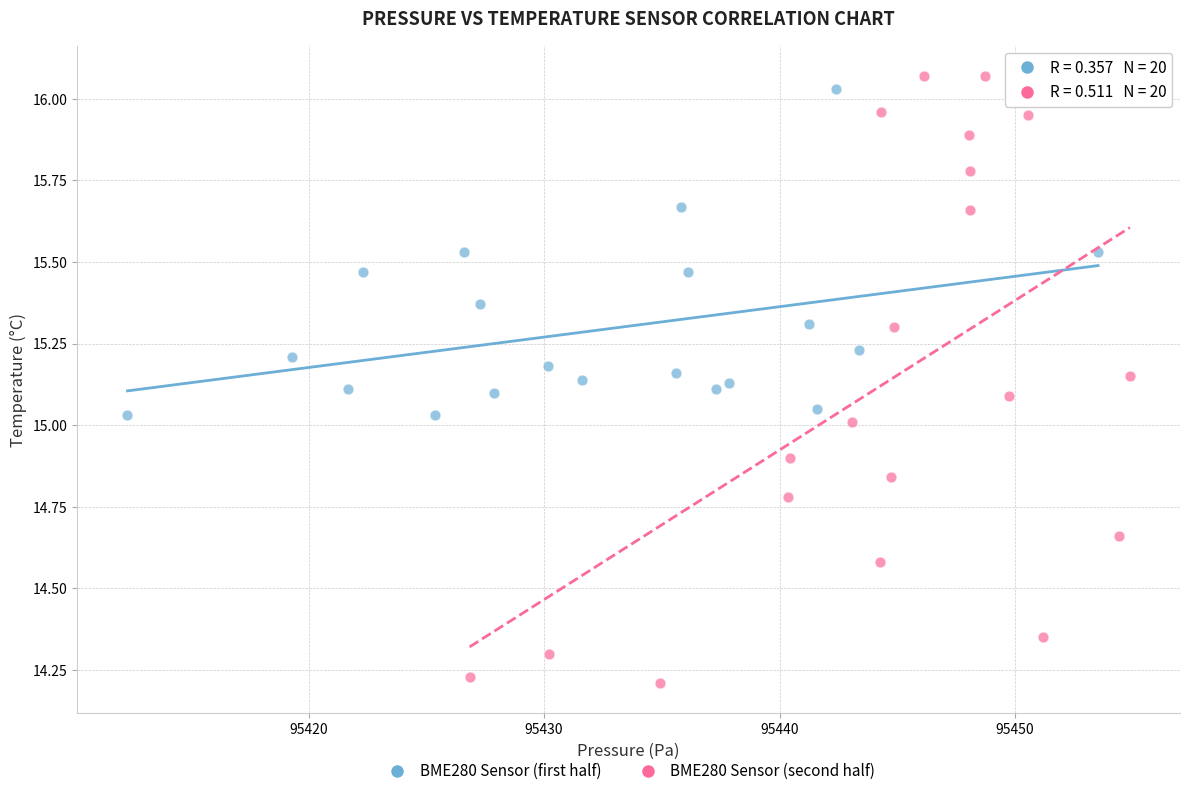

Which series contains the lowest Y value?

BME280 Sensor (second half)